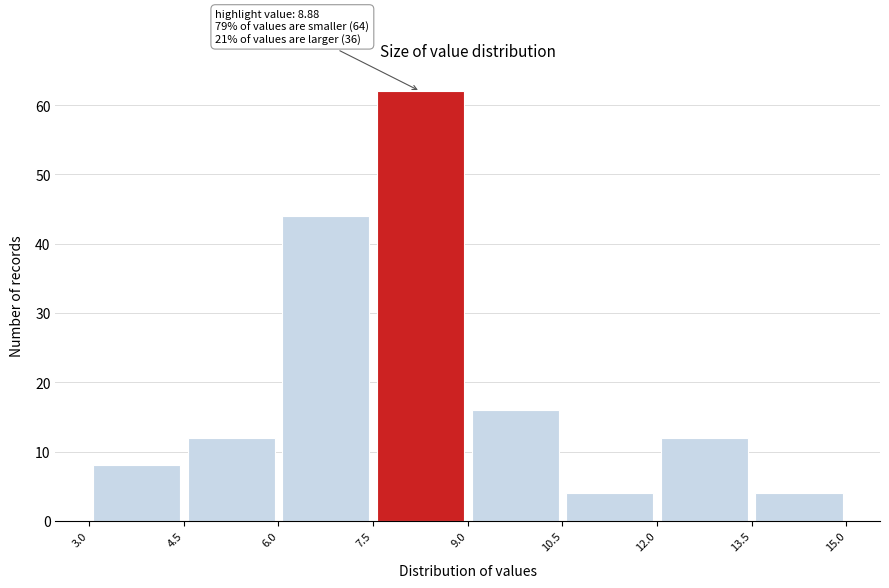

Over which range of the x-axis is the bar tallest?

7.5 to 9.0